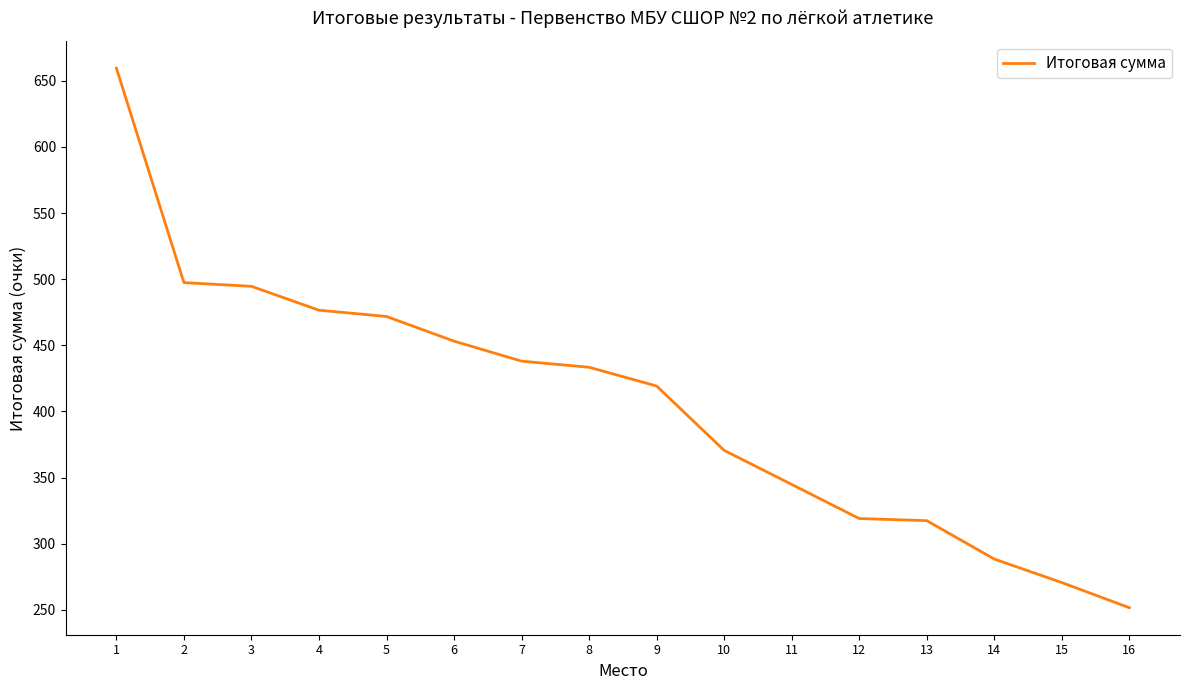

Which has a higher value, 13 or 5?

5